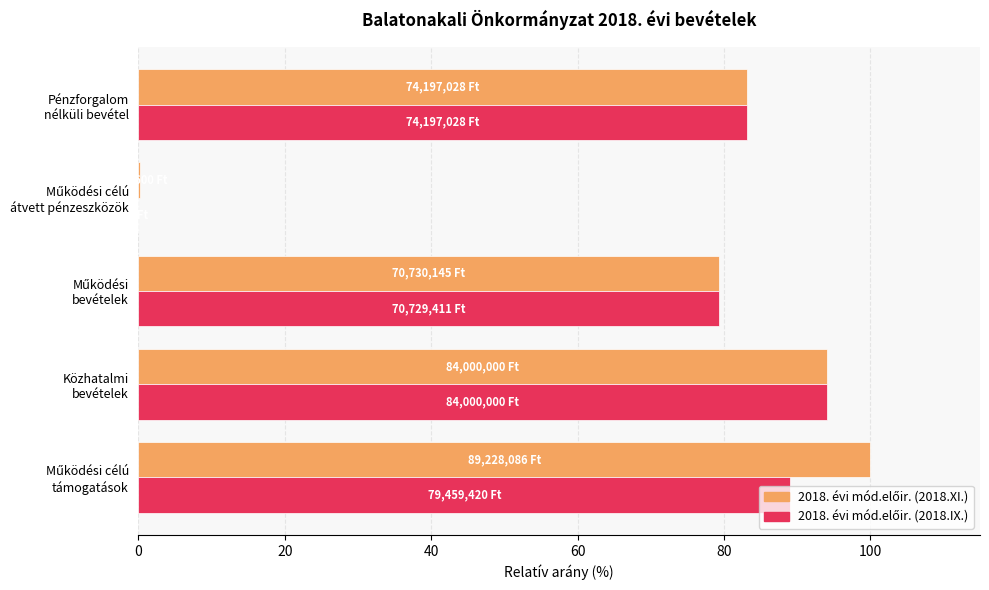

How many categories are shown in the chart?

5